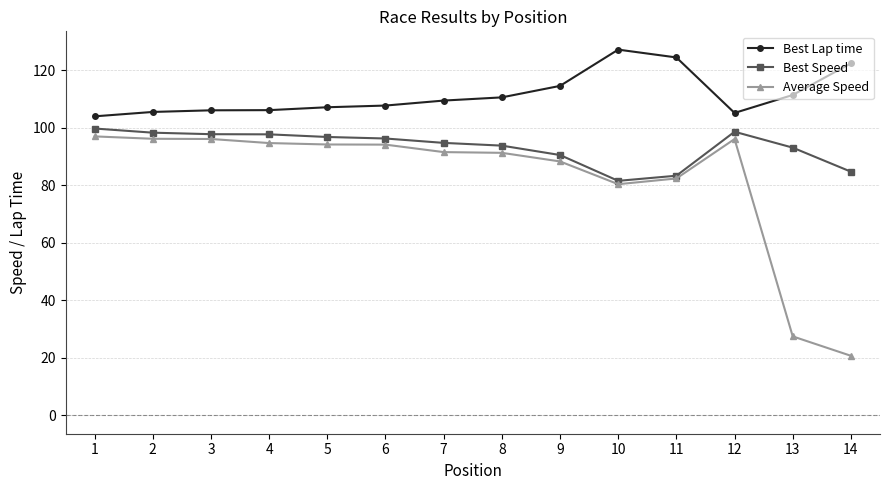

True or false: Best Speed has a value of 93.1 at 13.

True